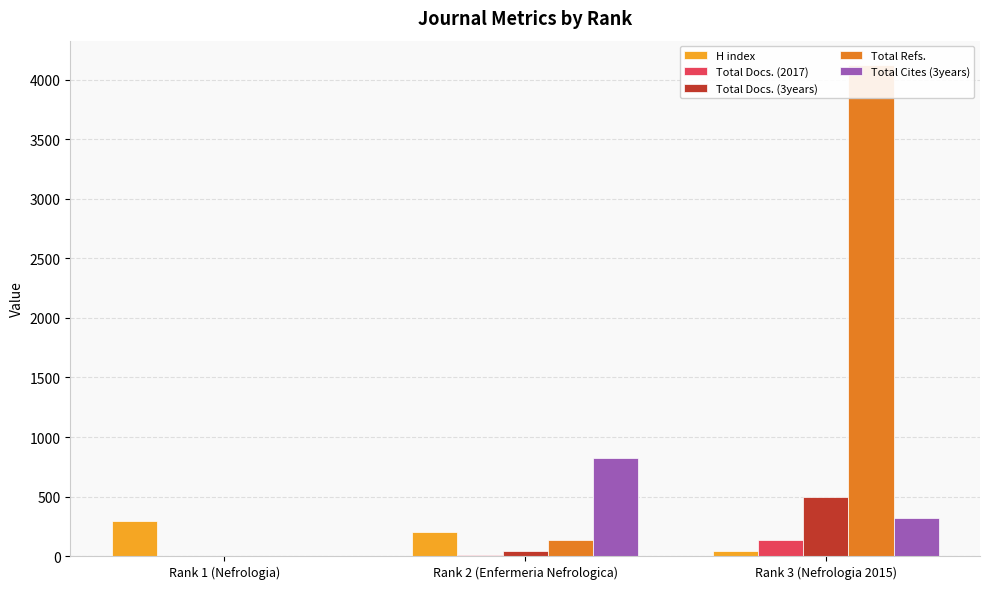

Rank the series by their maximum value, from highest to lowest.

Total Refs., Total Cites (3years), Total Docs. (3years), H index, Total Docs. (2017)